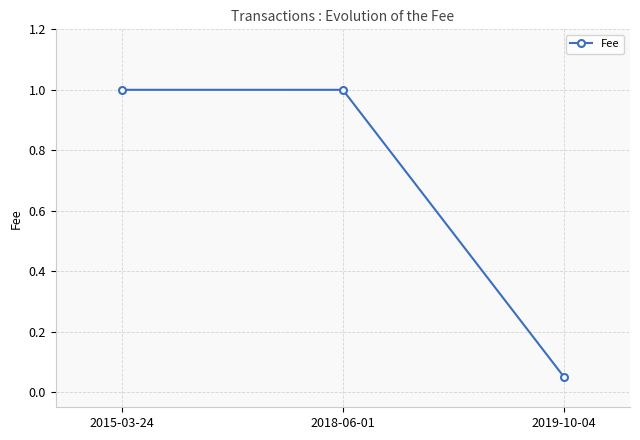

Does the chart have visible grid lines?

Yes